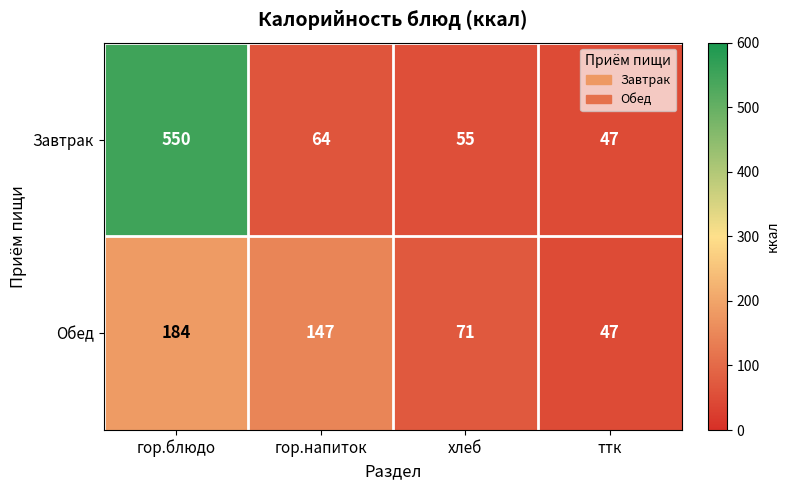

At хлеб, list the series in order from smallest to largest.

Завтрак, Обед